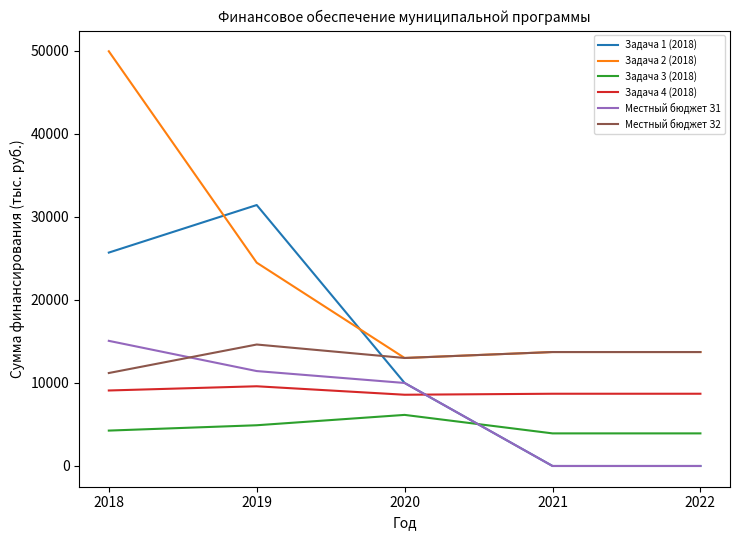

Rank the series at 2018 from lowest to highest value.

Задача 3 (2018), Задача 4 (2018), Местный бюджет З2, Местный бюджет З1, Задача 1 (2018), Задача 2 (2018)